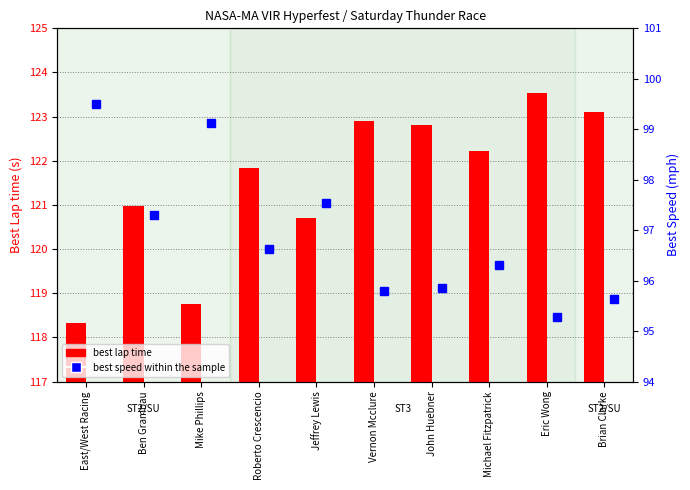

Rank the categories by Best Lap time value from lowest to highest.

East/West Racing, Mike Phillips, Jeffrey Lewis, Ben Grambau, Roberto Crescencio, Michael Fitzpatrick, John Huebner, Vernon Mcclure, Brian Clarke, Eric Wong